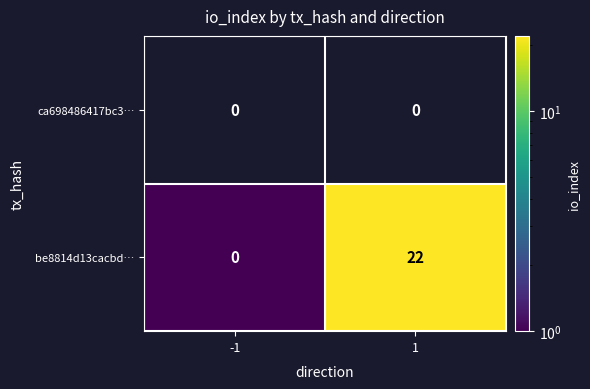

How many distinct data groups are displayed?

2